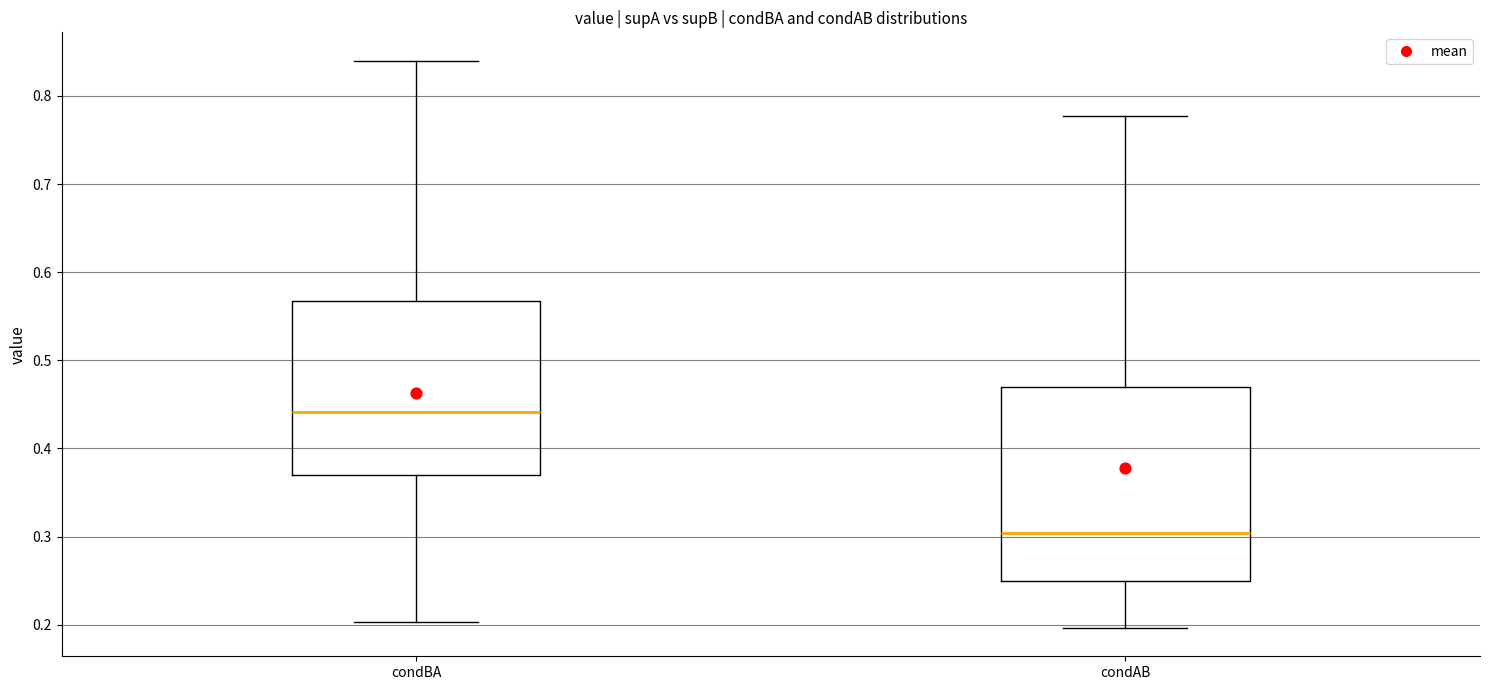

Comparing the boxes themselves (not the whiskers), which one is the tallest?

condAB